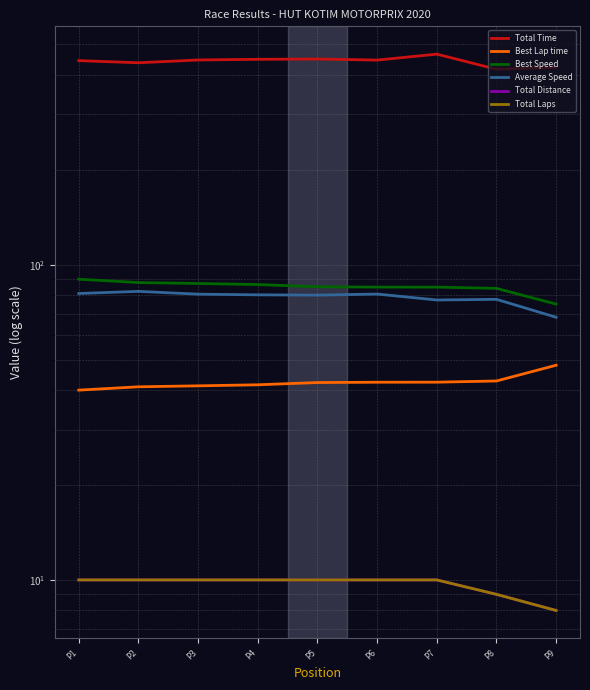

The value of Best Speed at P2 is 87.8. True or false?

True